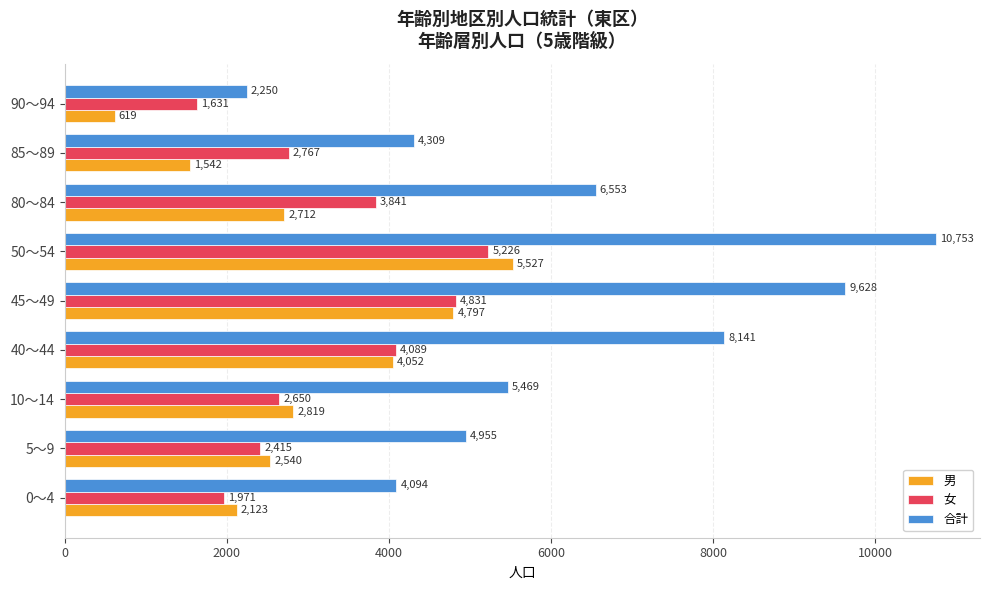

What are all the series names shown in the legend?

男, 女, 合計